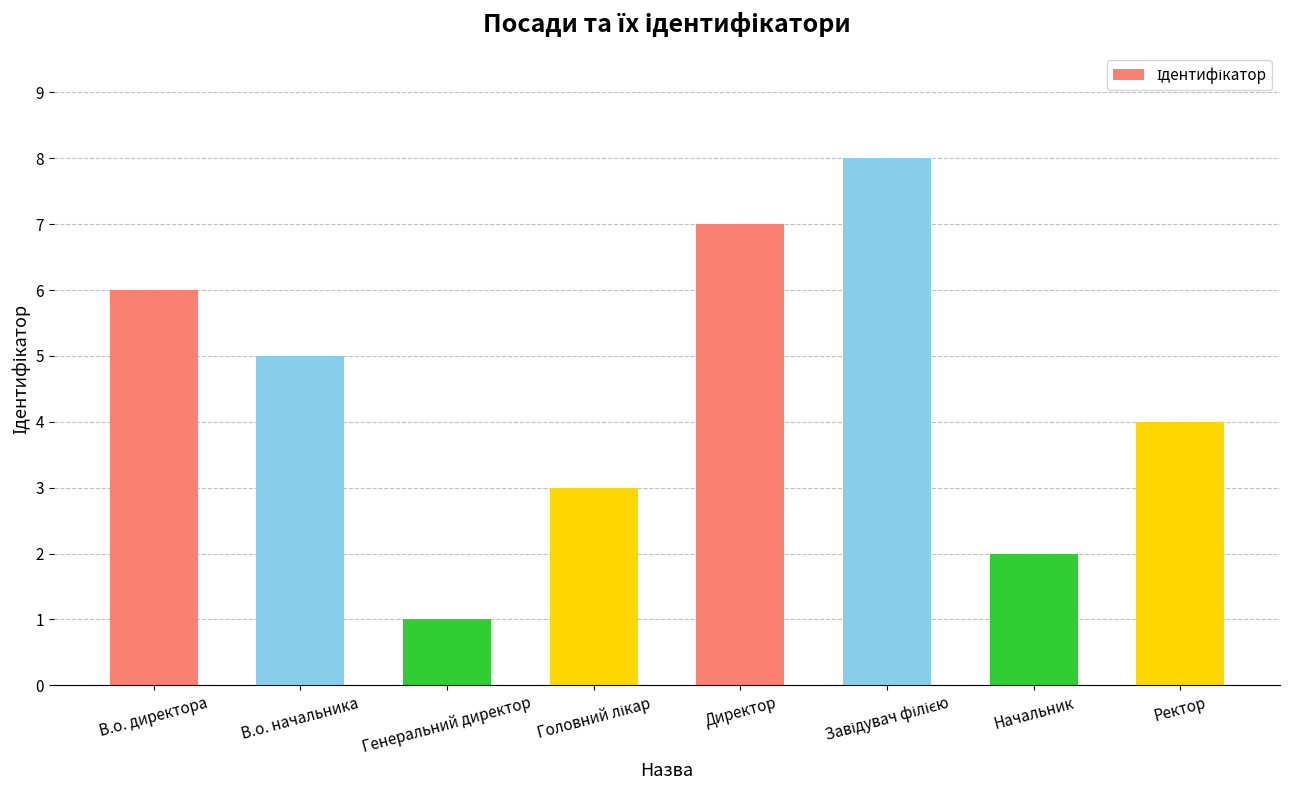

What is the ratio of the value at В.о. начальника to the value at В.о. директора?

0.8